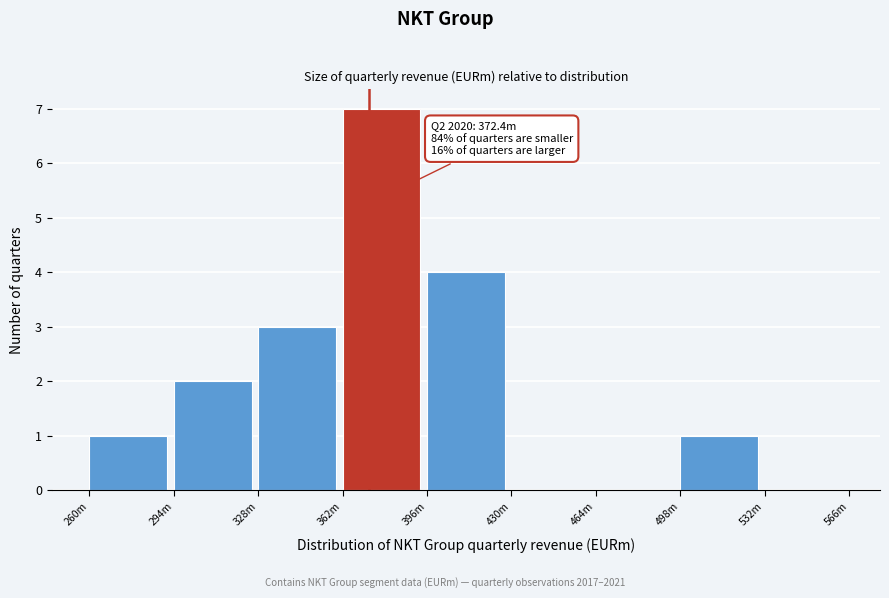

Reading left to right, extract all data points from this chart.

260m=1	294m=2	328m=3	362m=7	396m=4	430m=0	464m=0	498m=1	532m=0